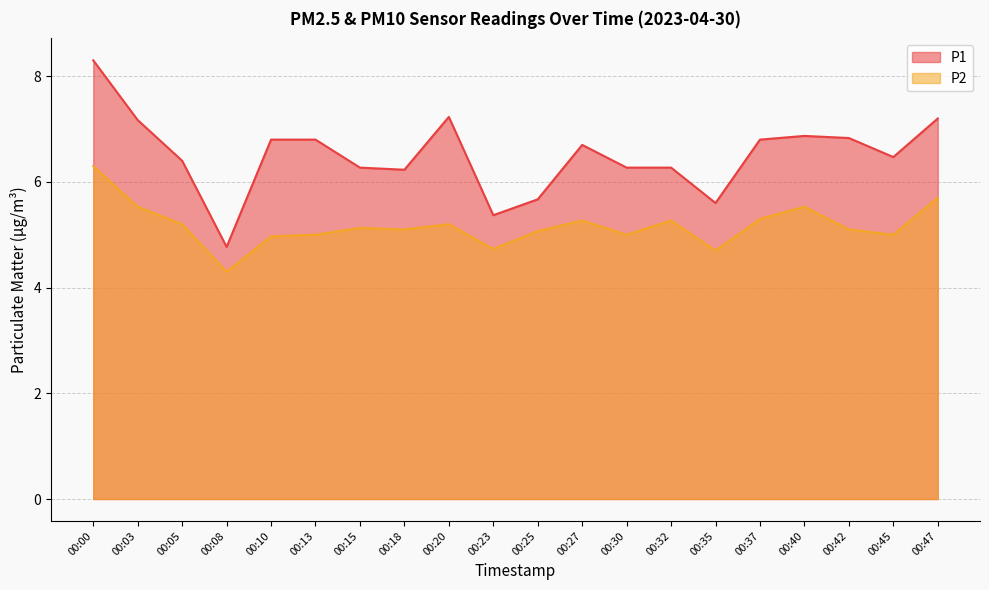

True or false: P2 and P1 cross at least once.

False